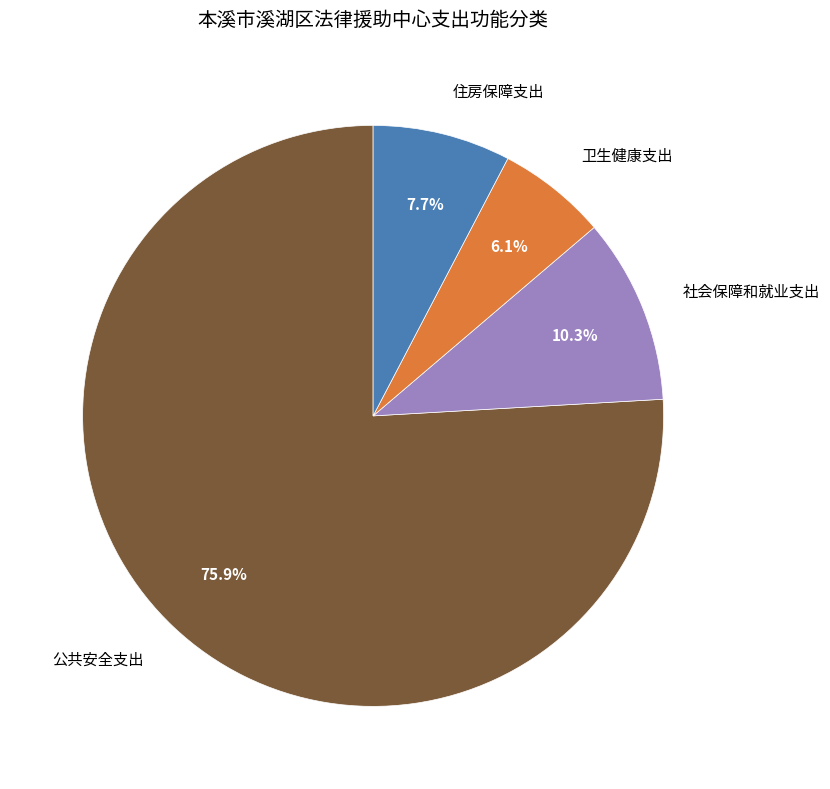

Which category accounts for the majority?

公共安全支出